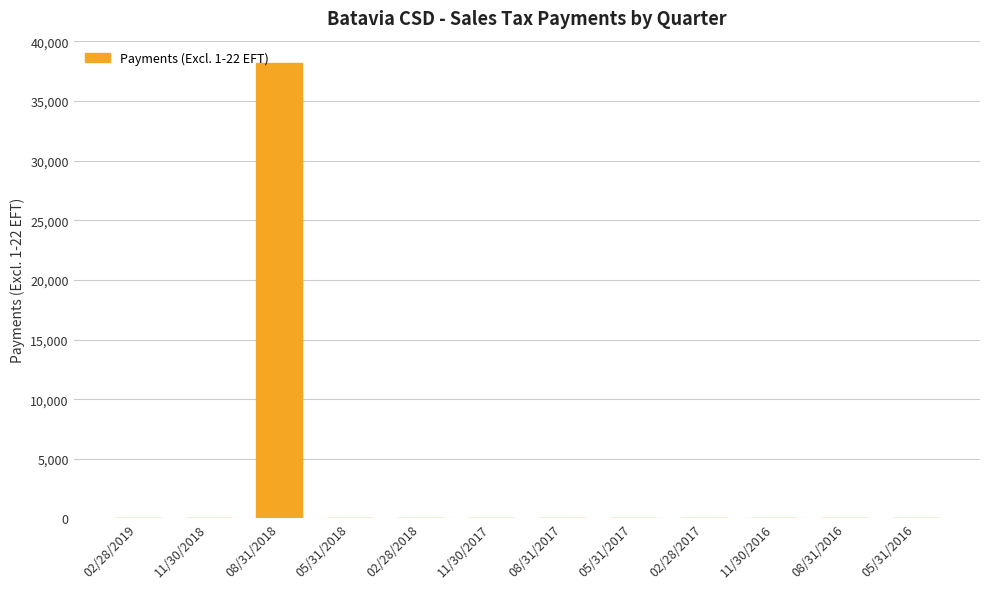

The value at 08/31/2018 is 57779.4. True or false?

False